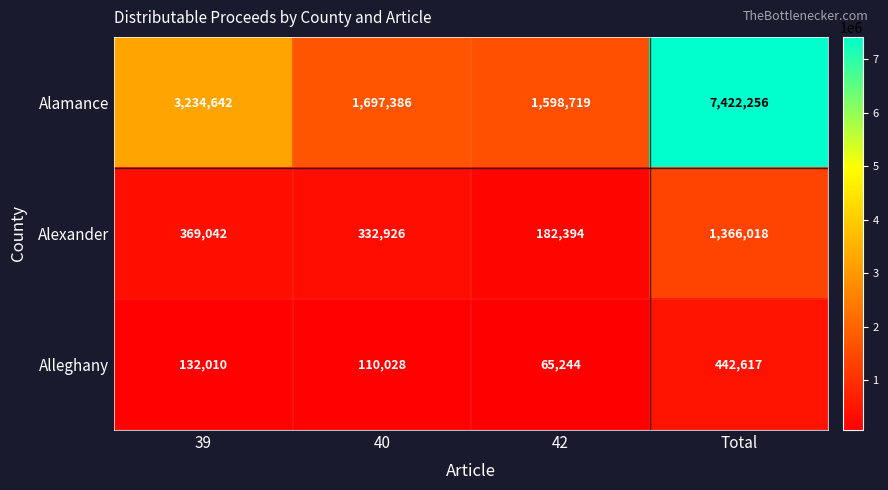

Rank the series by their maximum value, from lowest to highest.

Alleghany, Alexander, Alamance